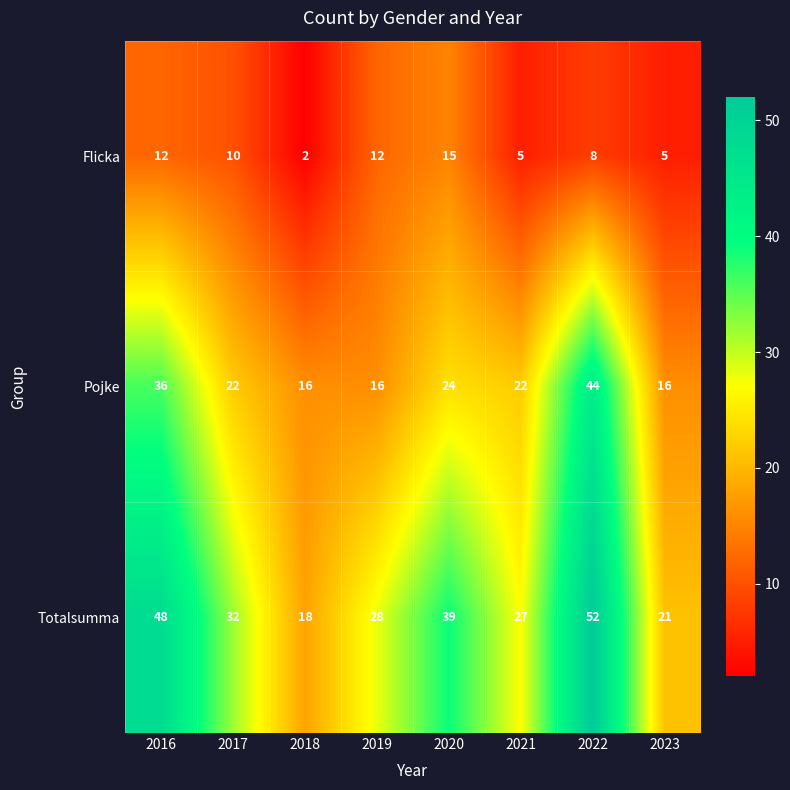

True or false: Pojke has a value of 5 at 2018.

False